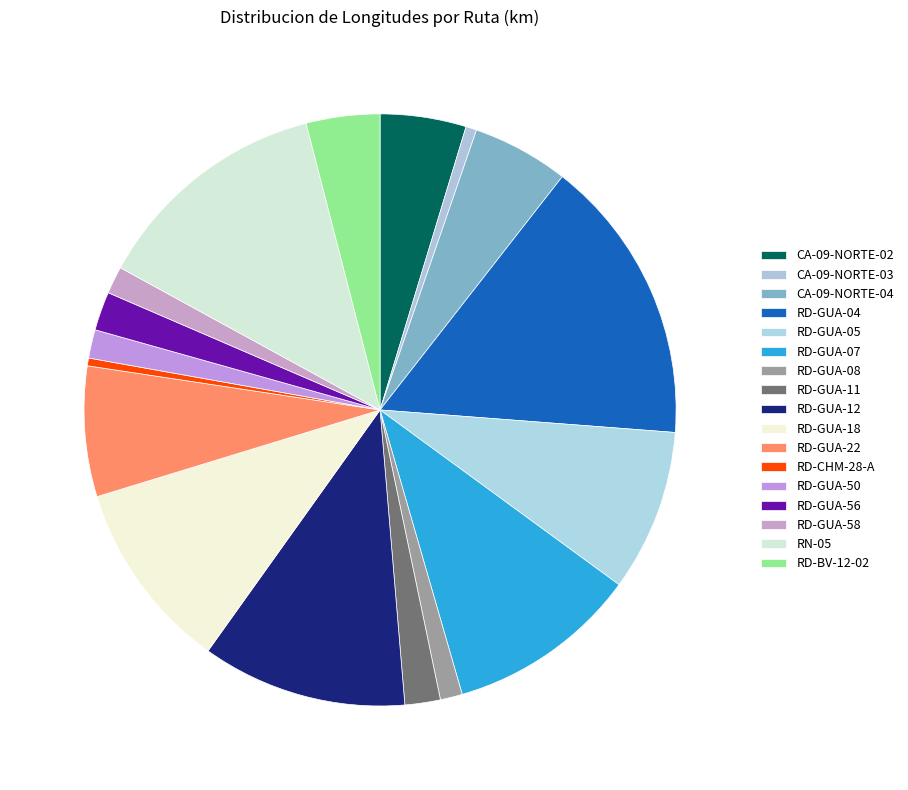

What is the smallest slice in the pie chart?

RD-CHM-28-A